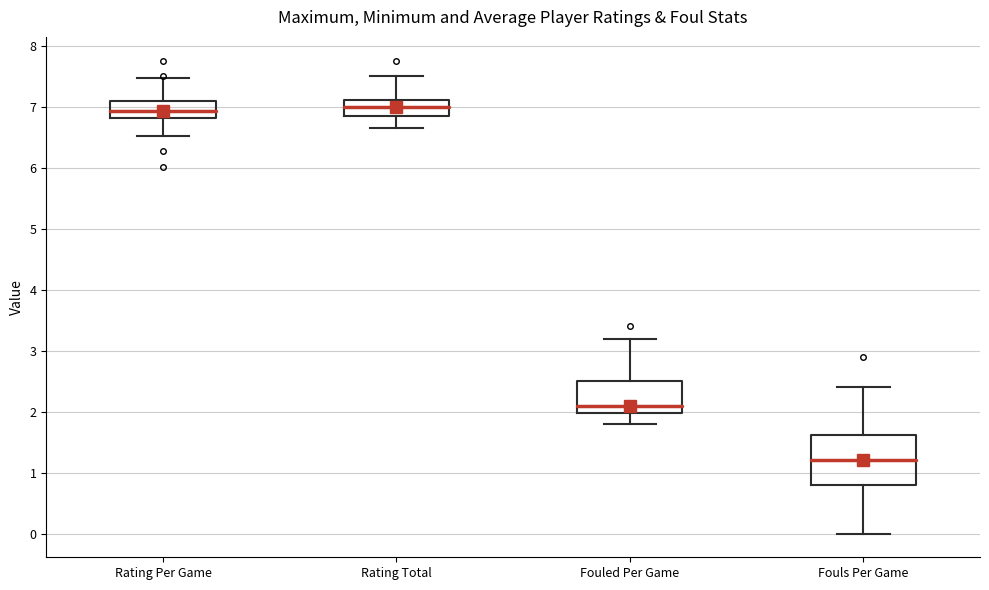

Comparing the boxes themselves (not the whiskers), which one is the tallest?

Fouls Per Game